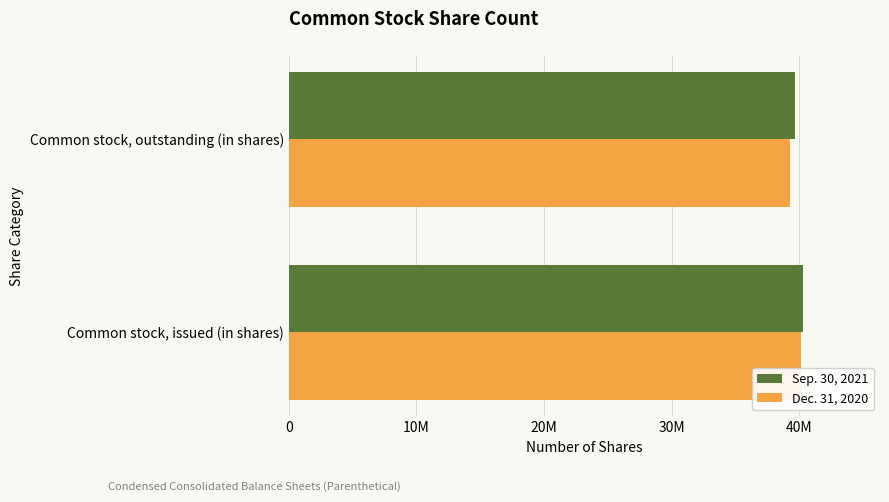

What are all the series names shown in the legend?

Sep. 30, 2021, Dec. 31, 2020